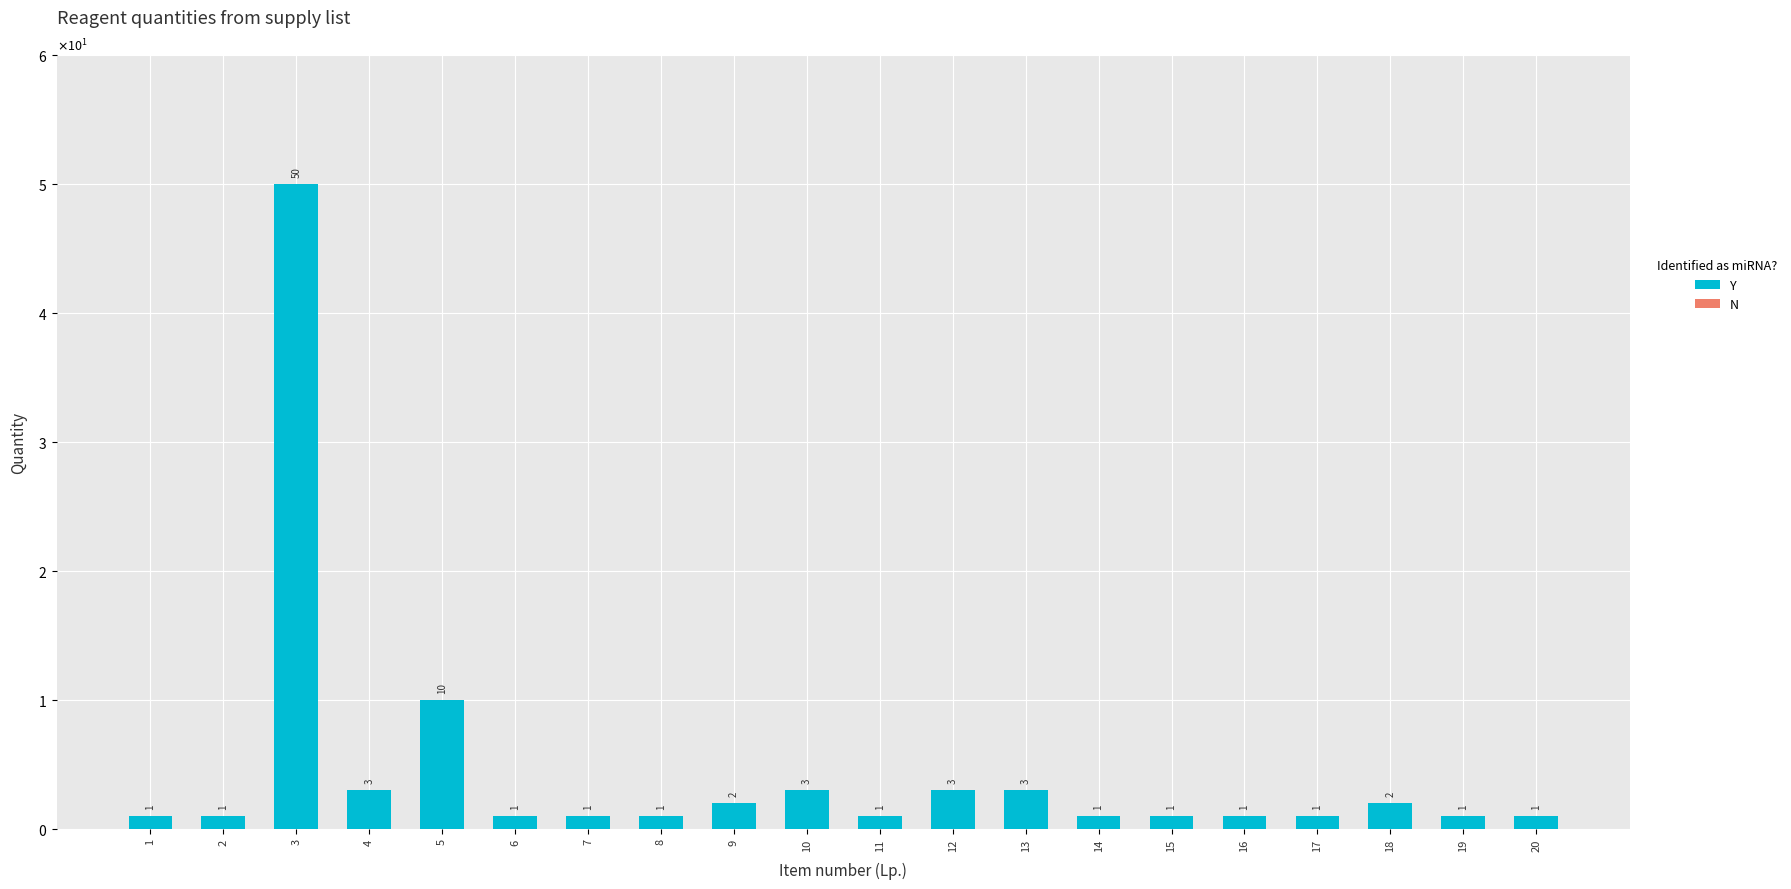

Are the bars horizontal?

No